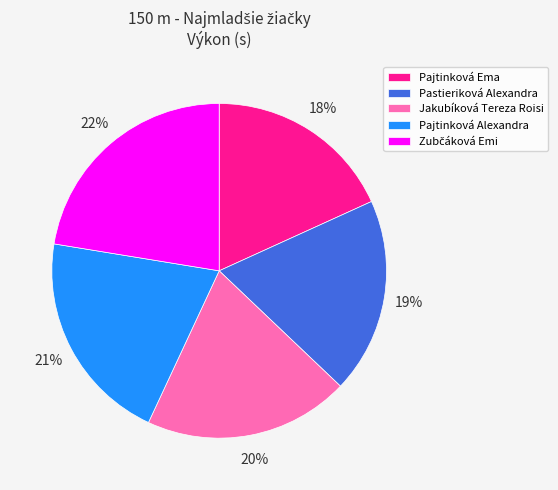

What percentage is the Pastieriková Alexandra slice, to the nearest percent?

19%